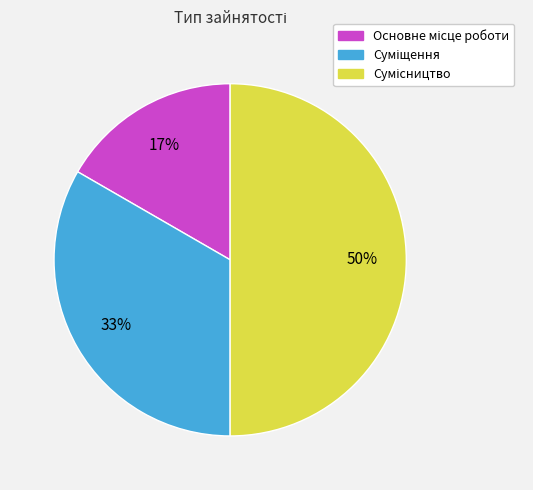

To the nearest percent, what is the average slice percentage?

33%